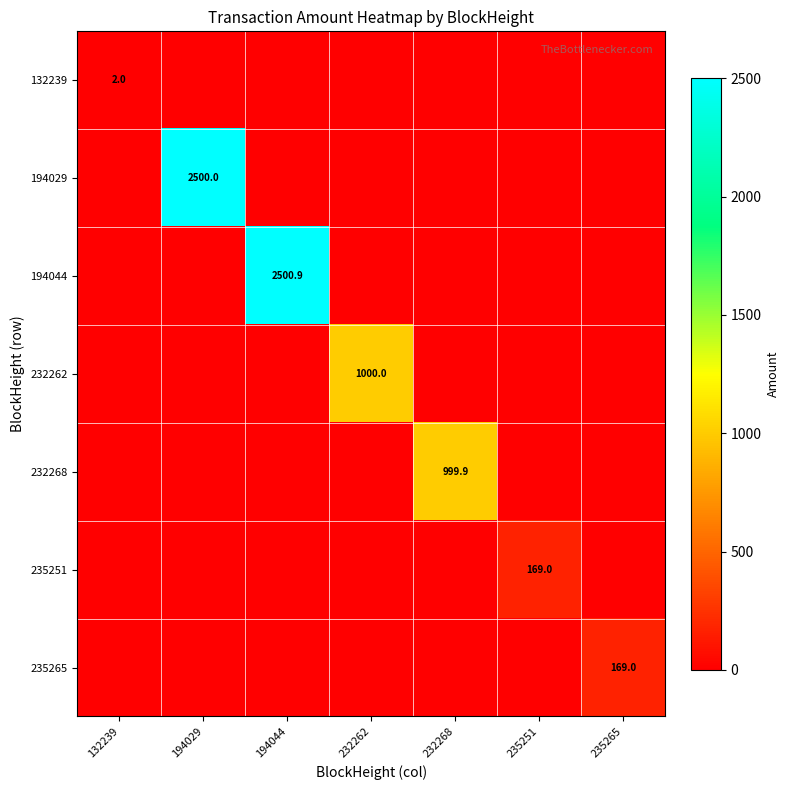

At how many categories does at least one series exceed 1875?

2